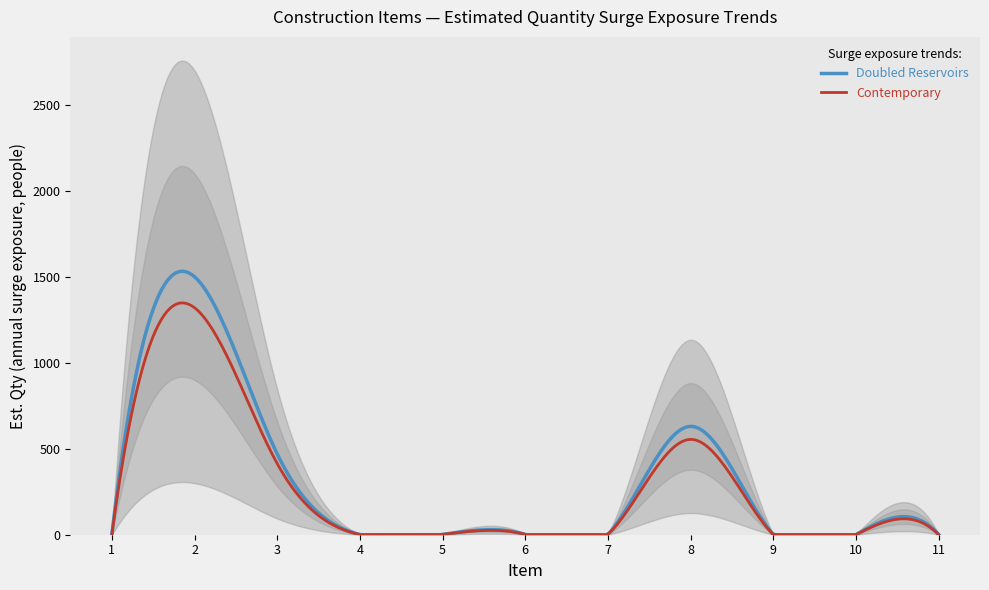

What is the value of the 7th point from the left?

2